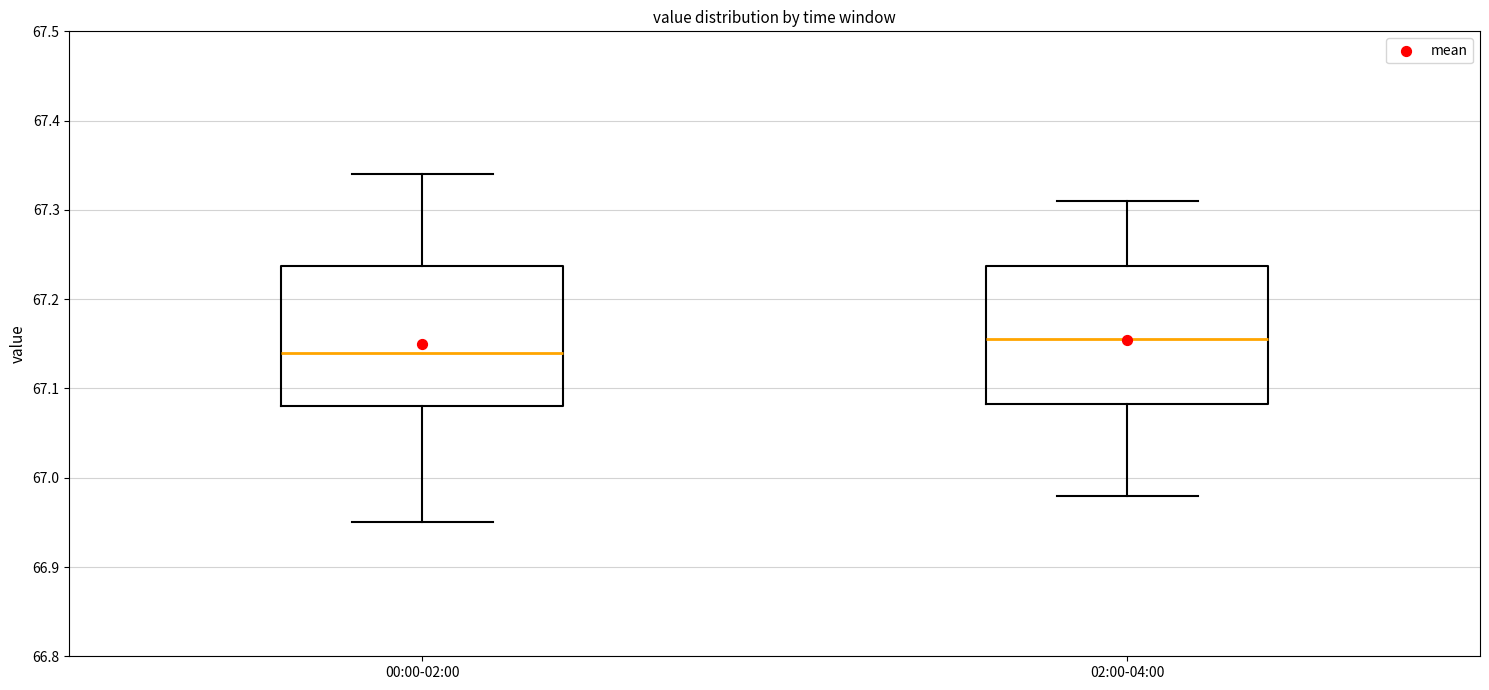

Reading left to right, read every box against the y-axis: the position of its median line, the range the box covers, and the ends of its whiskers. The values are not printed on the chart, so give them approximately, as read against the axis.

00:00-02:00: median 67.14, box 67.08 to 67.24, whiskers 66.95 to 67.34
02:00-04:00: median 67.16, box 67.08 to 67.24, whiskers 66.98 to 67.31